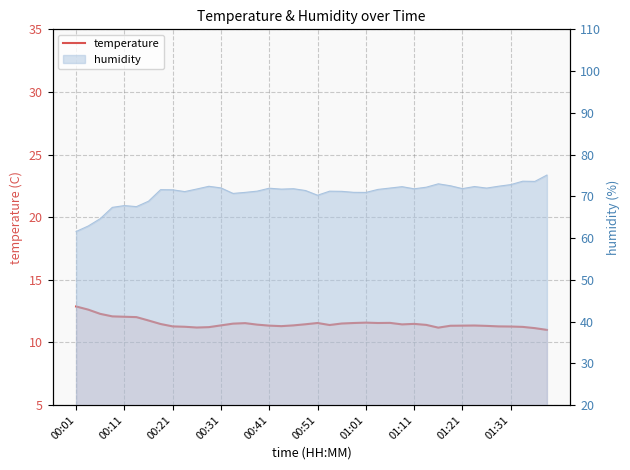

What is the smallest value displayed?

11.0